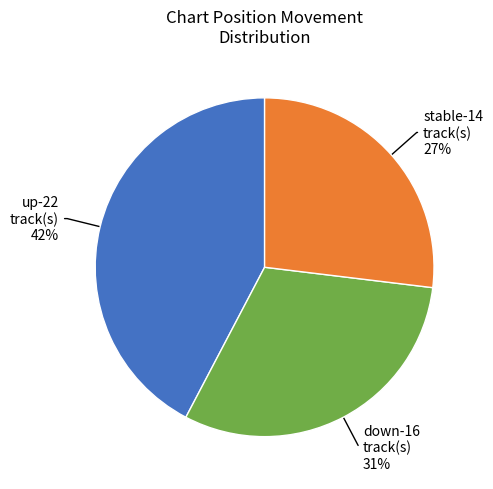

Is there any slice that represents more than half of the pie?

No